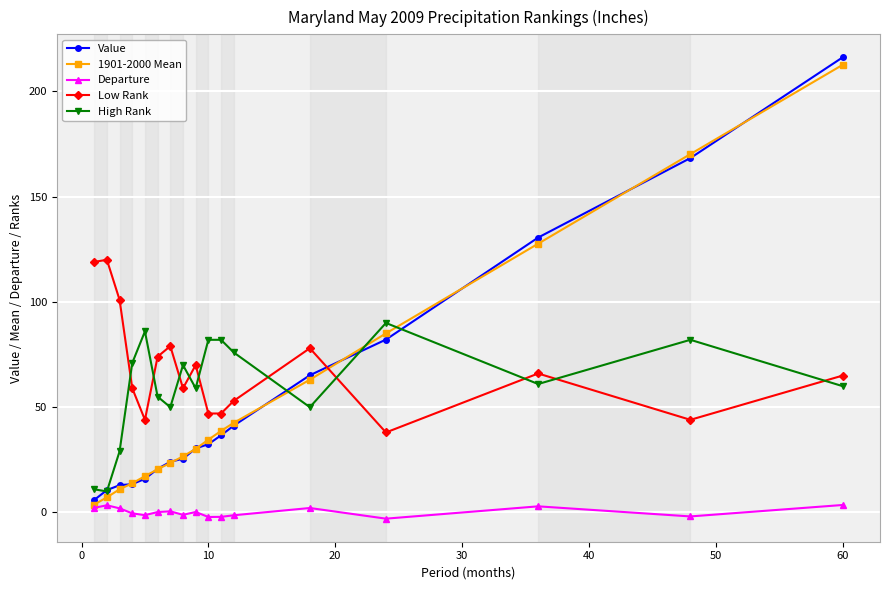

Which series has the widest spread of values?

Value